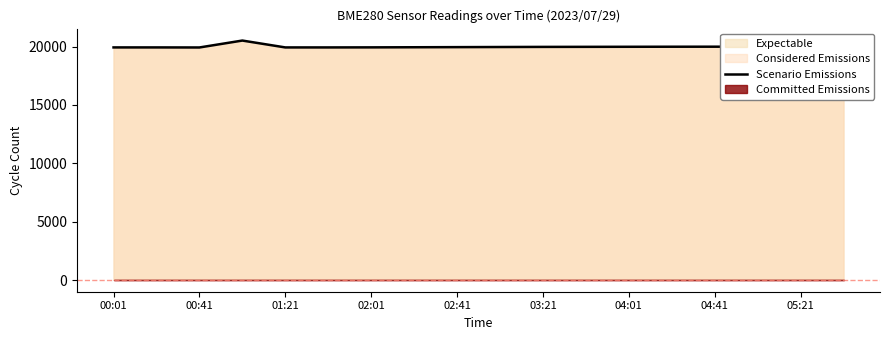

What is the maximum value for Scenario Emissions?

20513